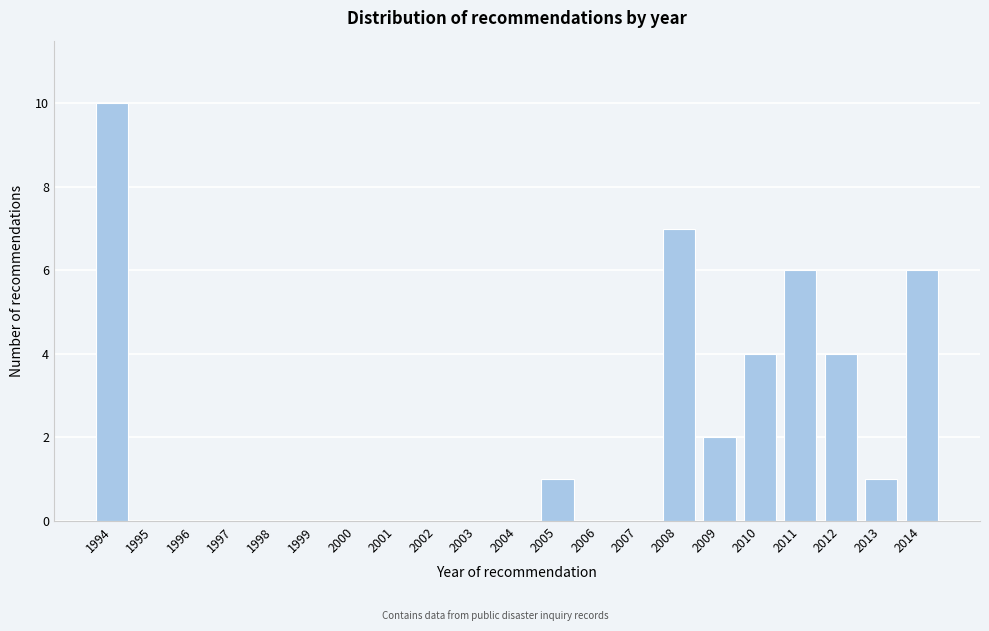

Reading left to right, what are all the values shown in this chart?

1994=10	1995=0	1996=0	1997=0	1998=0	1999=0	2000=0	2001=0	2002=0	2003=0	2004=0	2005=1	2006=0	2007=0	2008=7	2009=2	2010=4	2011=6	2012=4	2013=1	2014=6